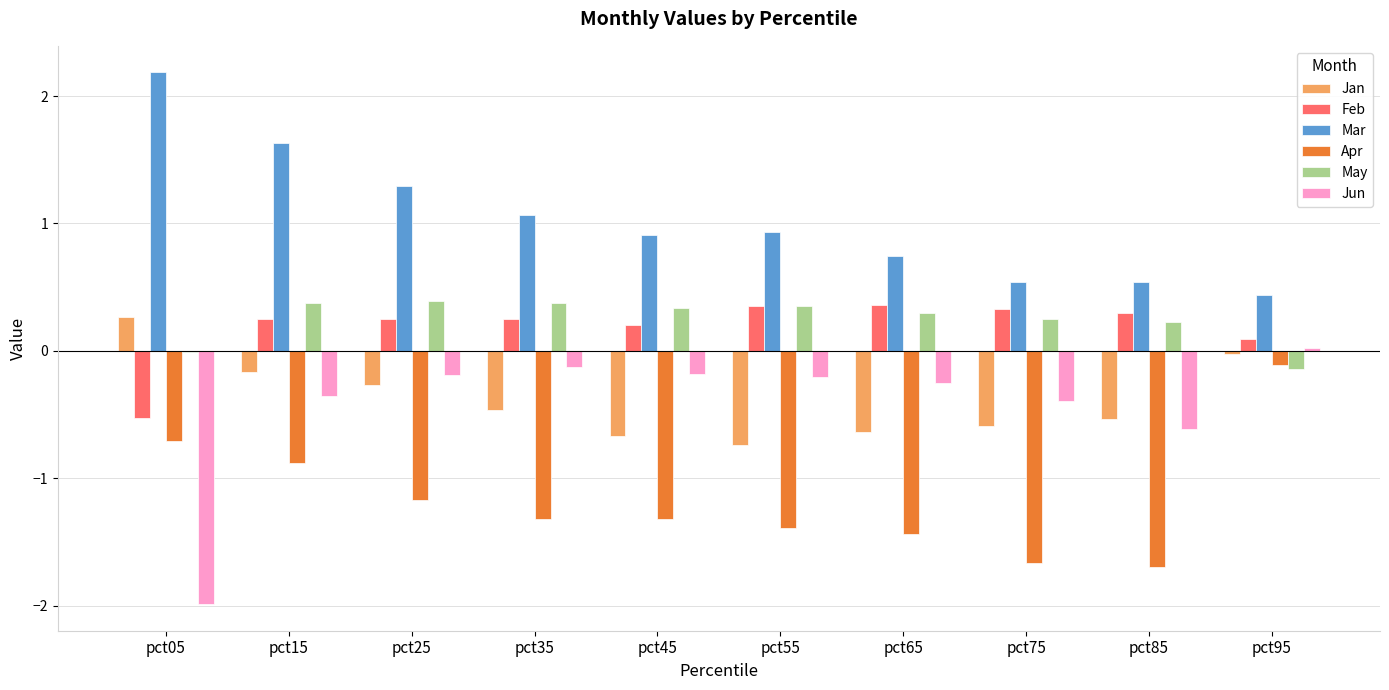

What is the greatest value displayed?

2.2